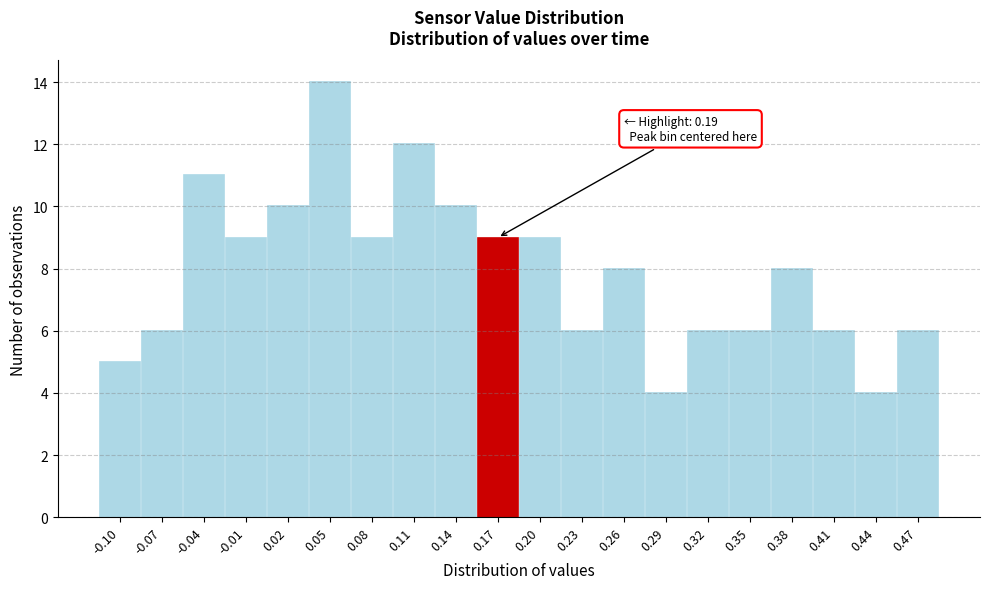

Reading left to right, list all the values displayed in this chart.

-0.10=5	-0.07=6	-0.04=11	-0.01=9	0.02=10	0.05=14	0.08=9	0.11=12	0.14=10	0.17=9	0.20=9	0.23=6	0.26=8	0.29=4	0.32=6	0.35=6	0.38=8	0.41=6	0.44=4	0.47=6